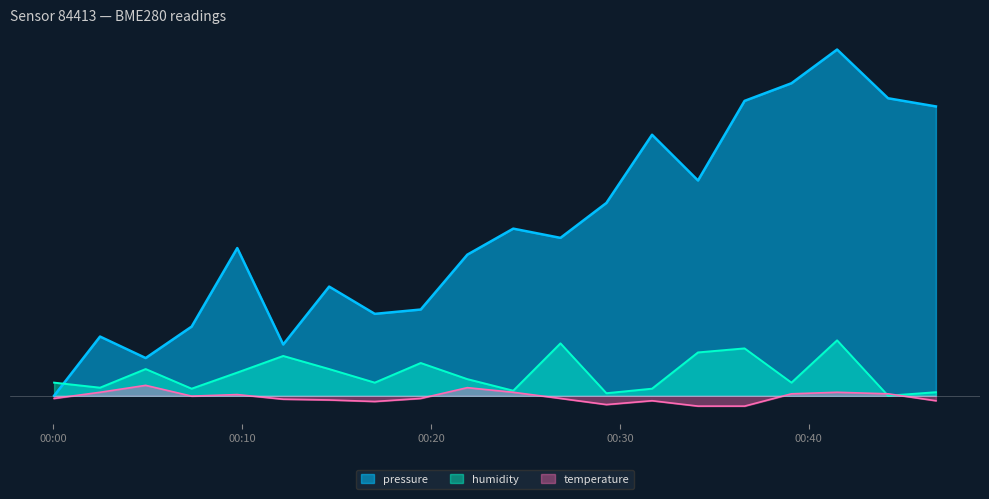

List the labels in order of humidity value, smallest first.

2024-01-06T00:44:12, 2024-01-06T00:29:17, 2024-01-06T00:46:44, 2024-01-06T00:24:21, 2024-01-06T00:07:19, 2024-01-06T00:31:42, 2024-01-06T00:02:28, 2024-01-06T00:00:02, 2024-01-06T00:17:01, 2024-01-06T00:39:05, 2024-01-06T00:21:55, 2024-01-06T00:09:44, 2024-01-06T00:04:53, 2024-01-06T00:14:36, 2024-01-06T00:19:27, 2024-01-06T00:12:10, 2024-01-06T00:34:08, 2024-01-06T00:36:36, 2024-01-06T00:26:51, 2024-01-06T00:41:30